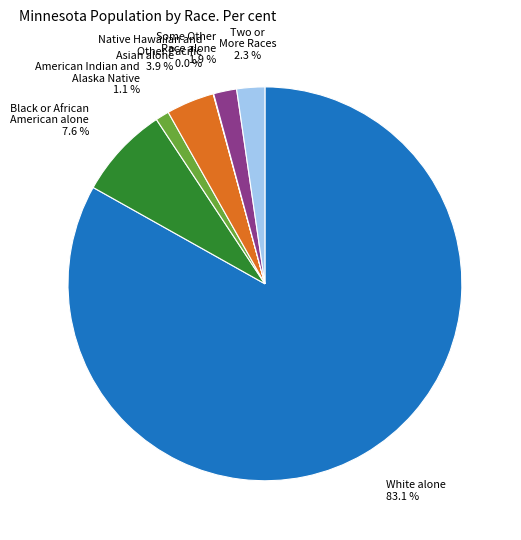

Does any single category account for the majority?

Yes